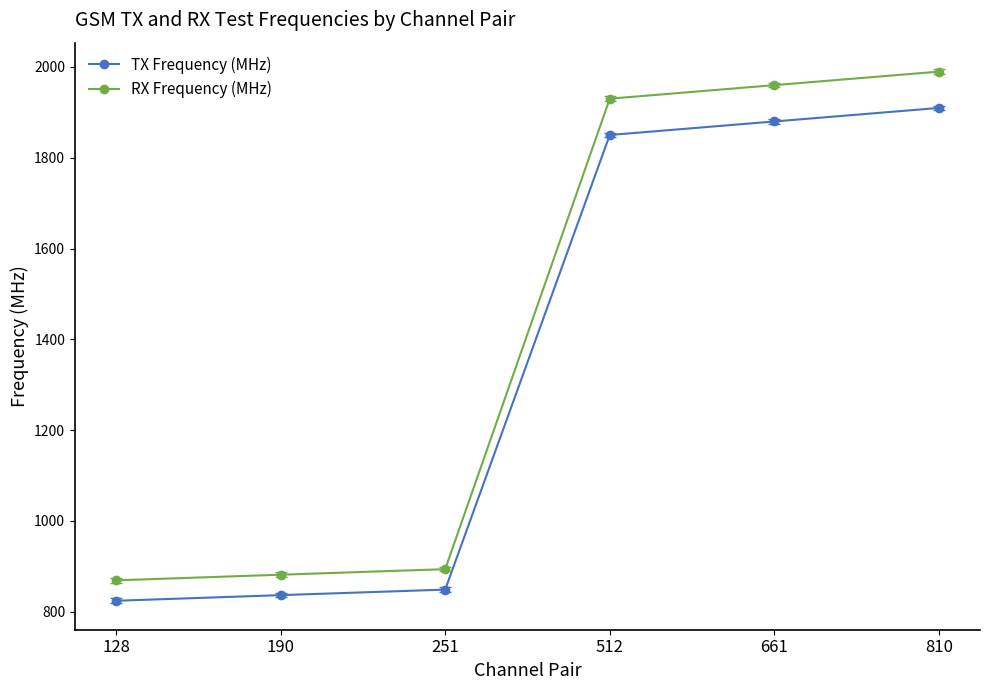

Does the chart have visible grid lines?

No